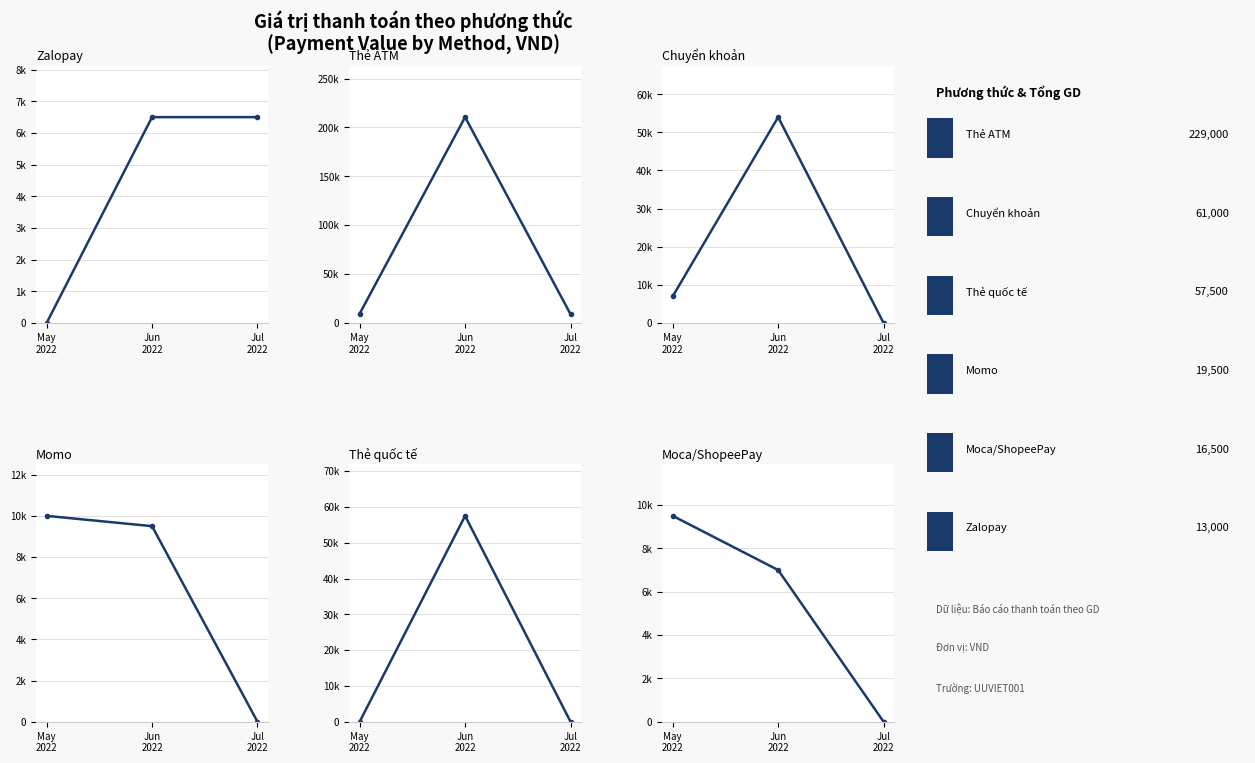

What is the greatest value displayed?

210500